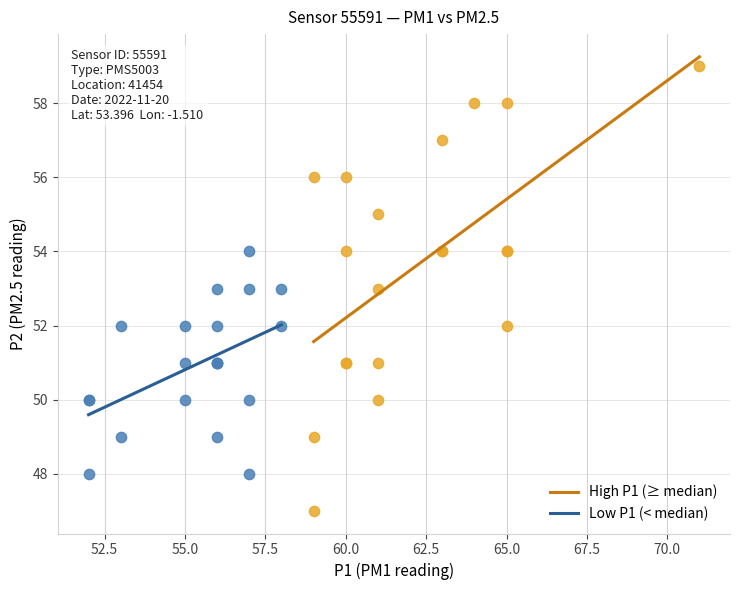

Which series reaches the minimum Y coordinate?

High P1 (≥ median)